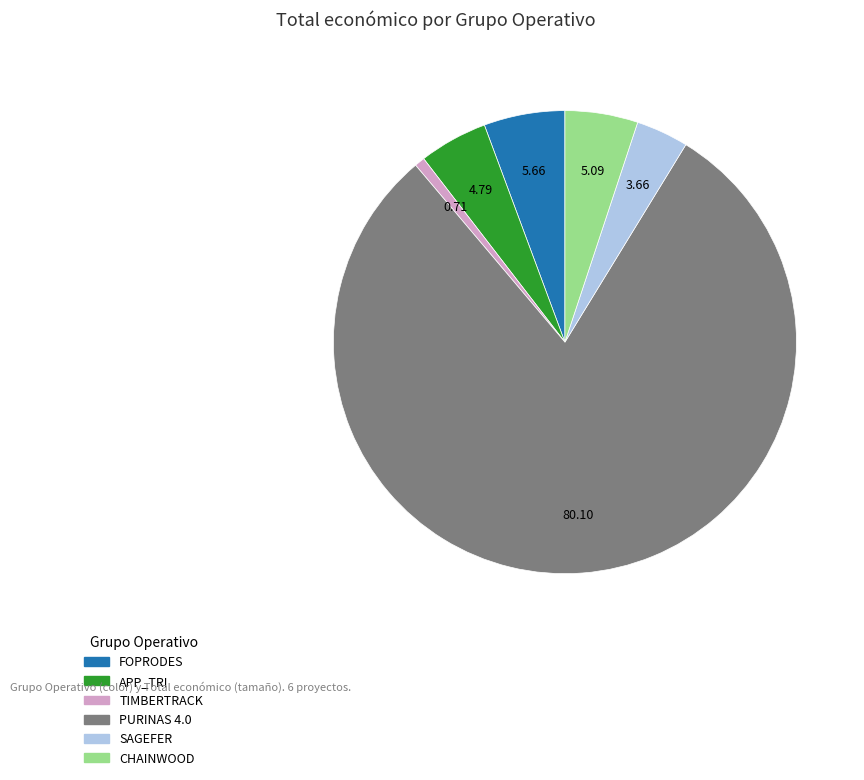

Do PURINAS 4.0 and APP_TRI together represent more than half of the pie?

Yes